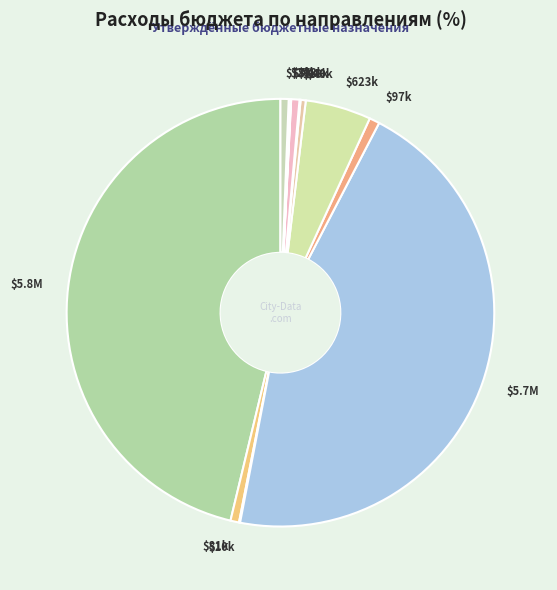

What is the largest slice in the pie chart?

Общегосударственные вопросы